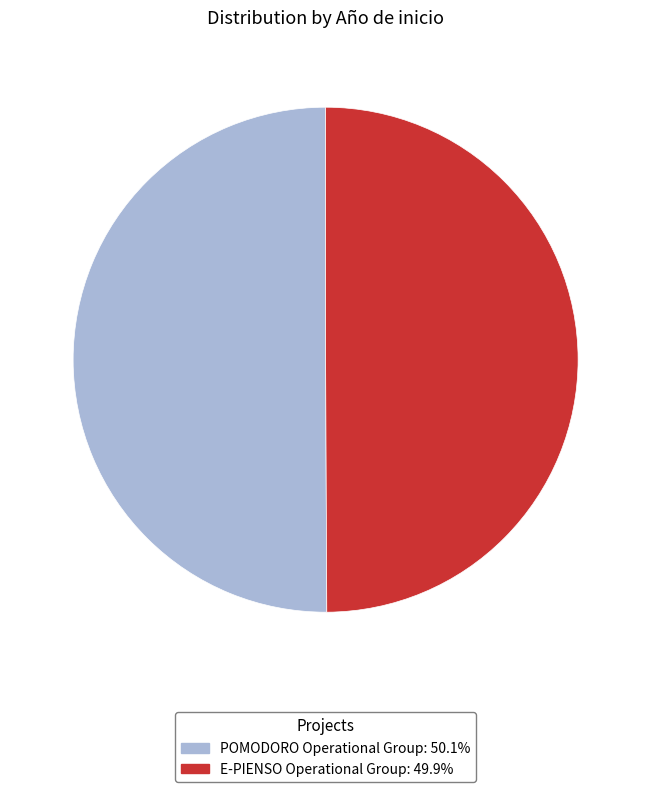

How many slices are in this pie chart?

2